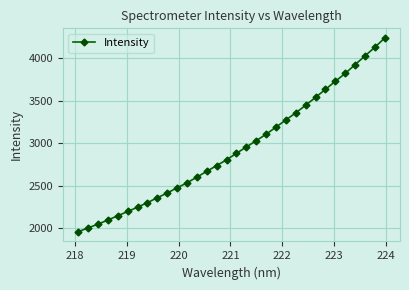

What is the greatest value displayed?

4238.1